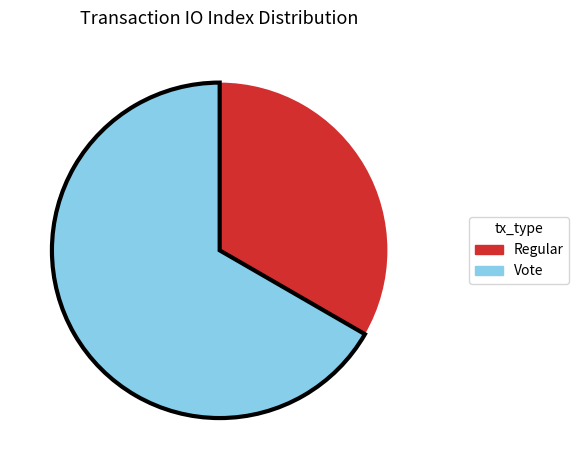

Rank the categories by value from highest to lowest.

Vote, Regular